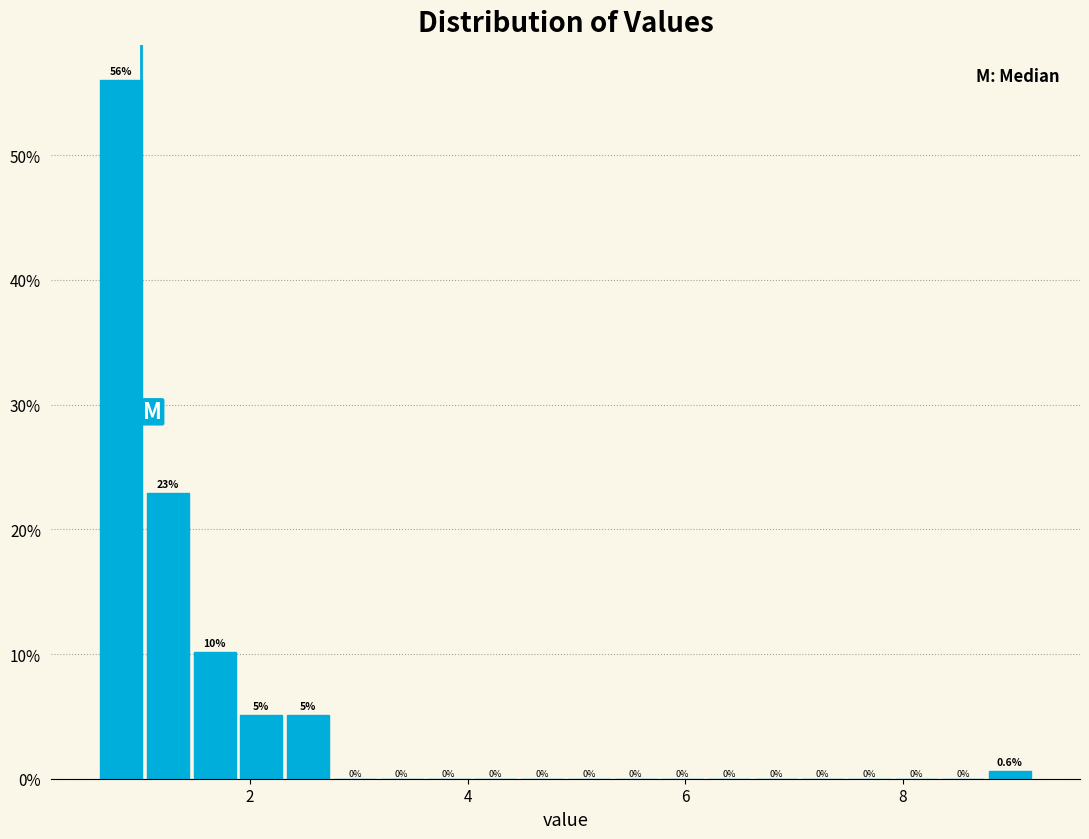

Around what value on the x-axis is the tallest bar? Give the approximate position of its centre, as read against the axis.

0.8